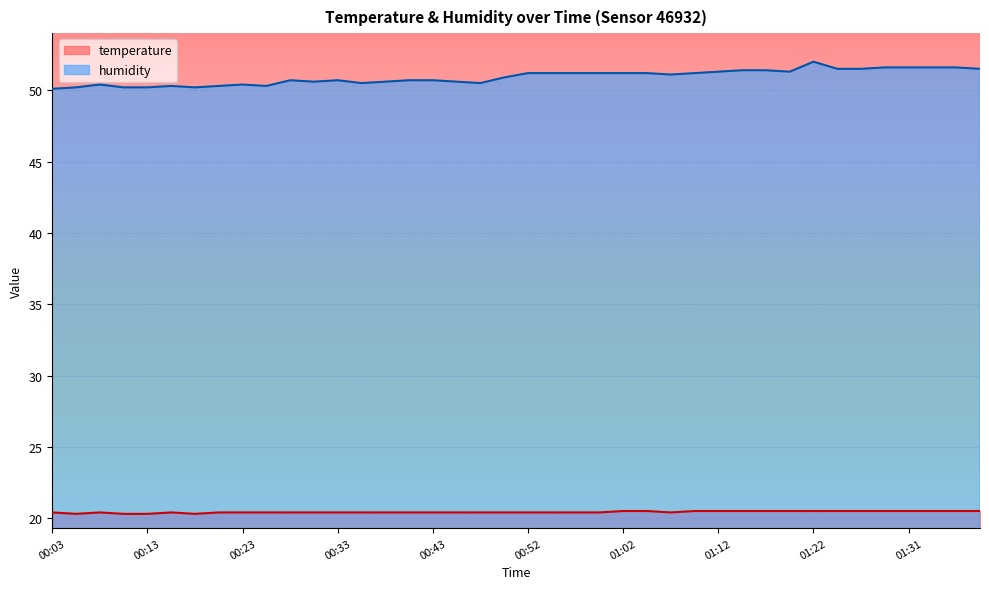

True or false: temperature has more than 1 points higher than both neighbors.

True